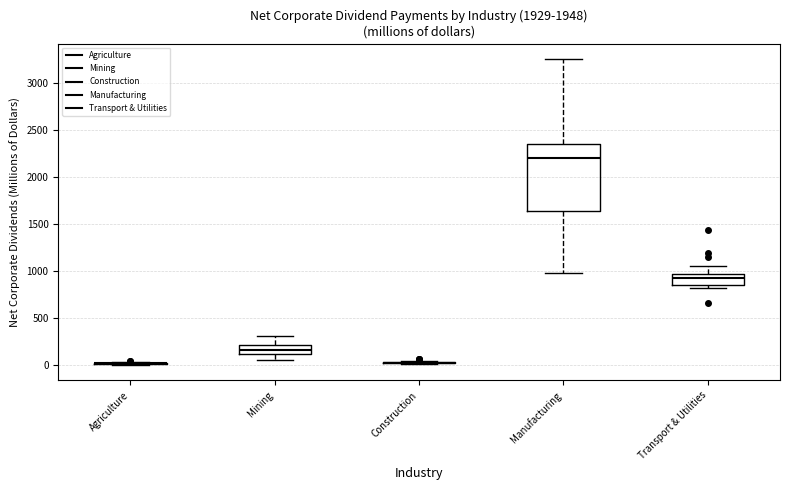

Reading left to right, transcribe this box plot: for each box, give where its median line is, the range the box spans, and where its two whiskers end, as read against the y-axis. The values are not printed on the chart, so give them approximately, as read against the axis.

Agriculture: box collapsed to a line at 0, whiskers 0 to 50
Mining: median 150, box 100 to 200, whiskers 50 to 300
Construction: box collapsed to a line at 0, whiskers 0 to 50
Manufacturing: median 2200, box 1650 to 2350, whiskers 950 to 3250
Transport & Utilities: median 950 (just below the box's upper edge), box 850 to 950, whiskers 800 to 1050